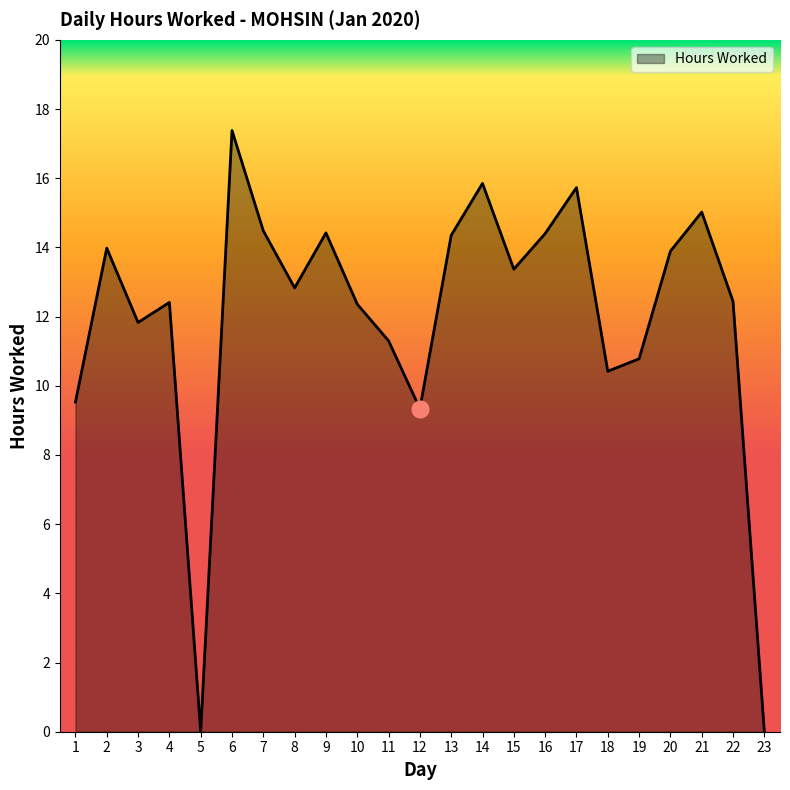

What is the change in value from 8 to 17?

+2.9